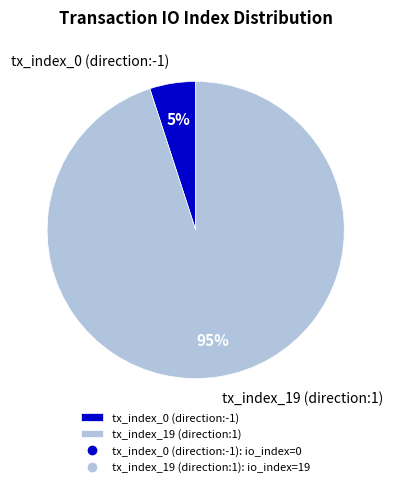

To the nearest percent, what portion does tx_index_19 (direction:1) represent?

95%